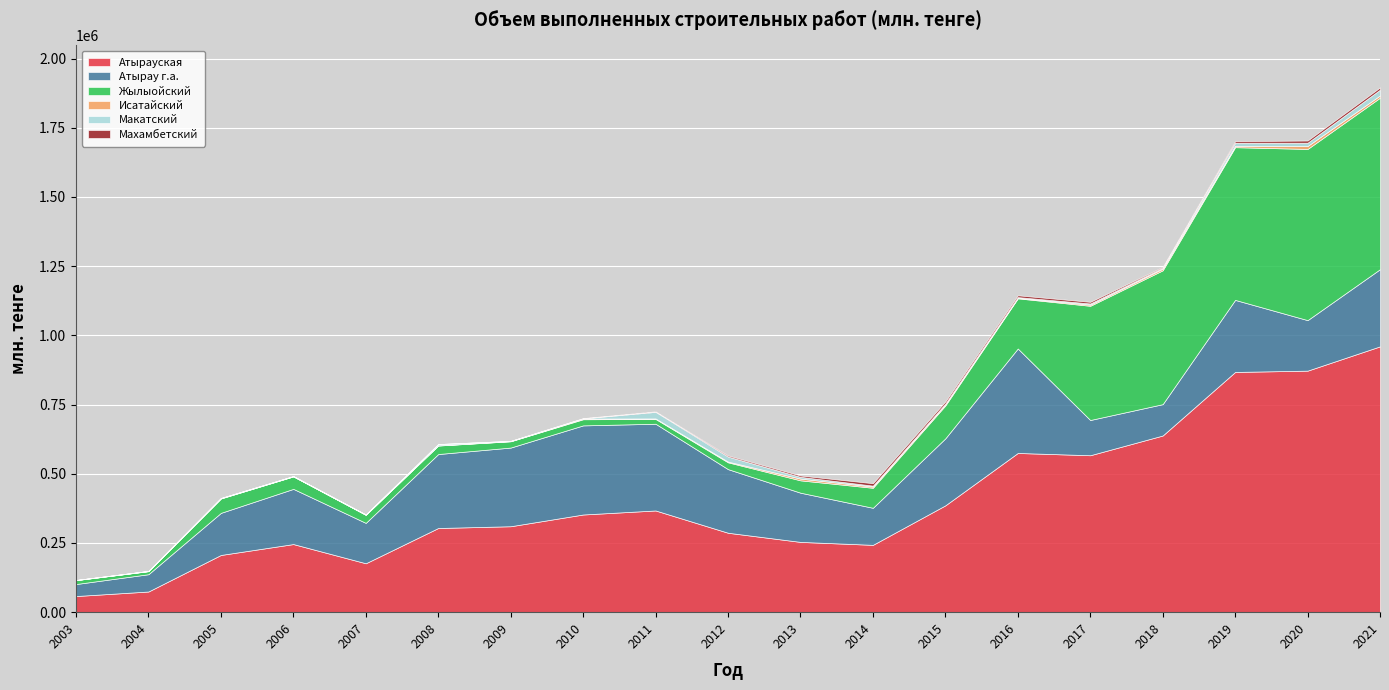

What is the total value across all series at 2008?

607283